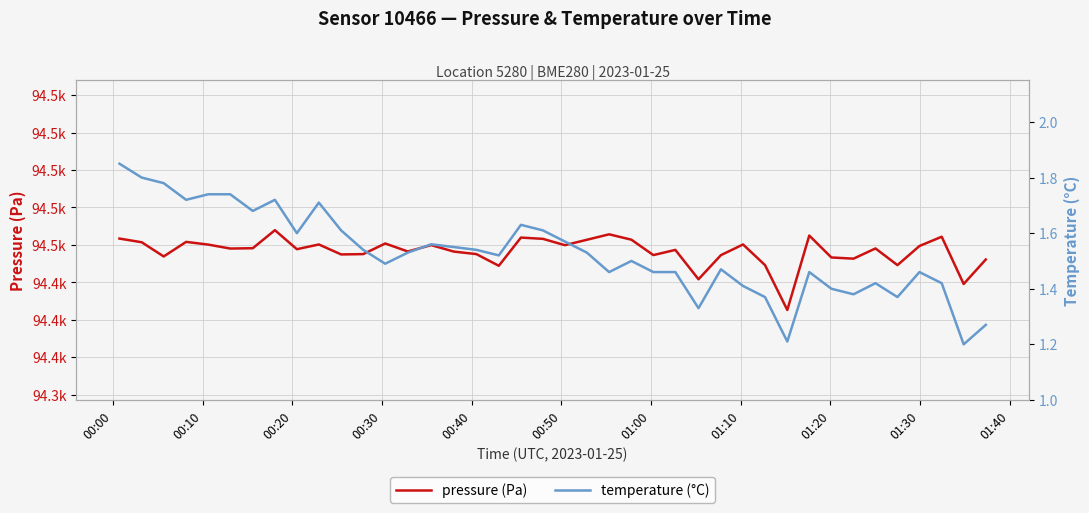

Rank the series by their average value, from highest to lowest.

pressure (Pa), temperature (°C)